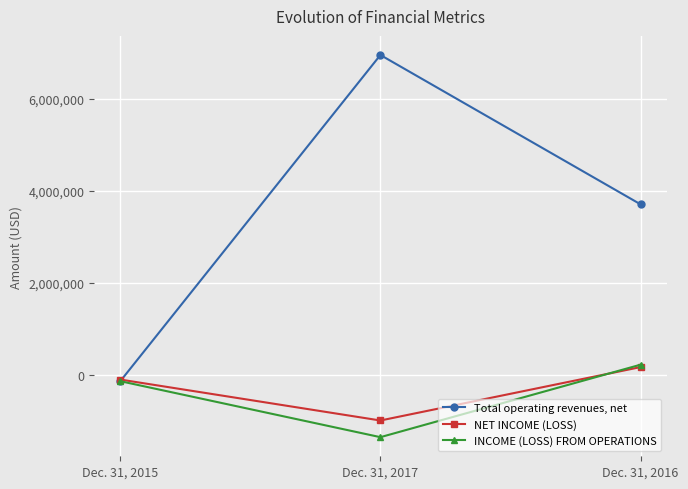

Reading left to right, extract all data points from this chart.

Total operating revenues, net: -141693	6953757	3705770
NET INCOME (LOSS): -106269	-996825	164811
INCOME (LOSS) FROM OPERATIONS: -141693	-1359477	216854